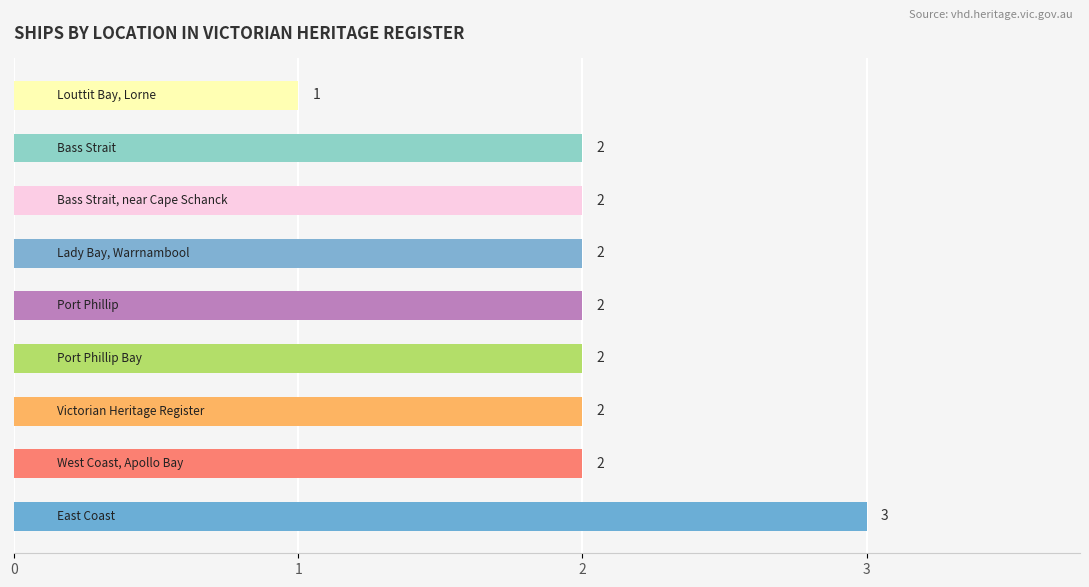

Reading bottom to top, extract all data points from this chart.

3	2	2	2	2	2	2	2	1